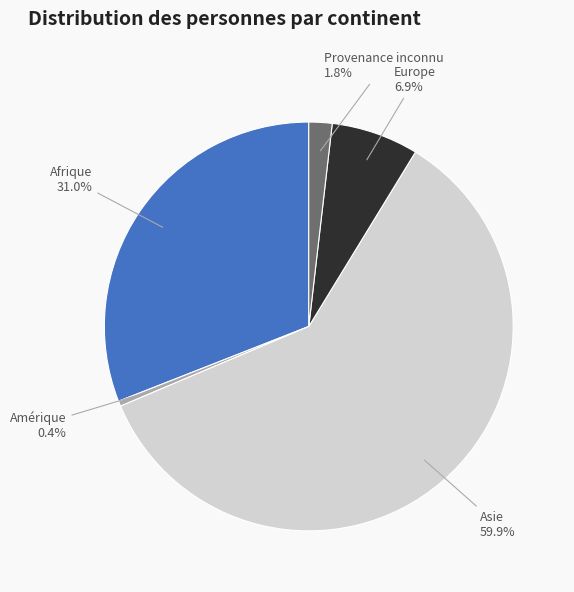

Count the number of slices in the pie.

5